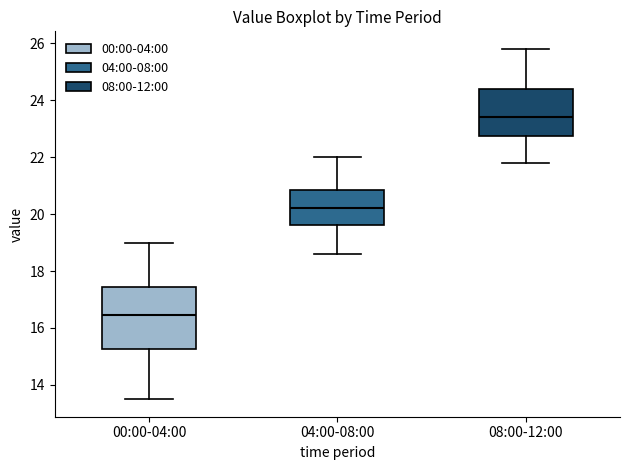

Where is the lower edge of the box for 04:00-08:00 on the y-axis? The values are not printed on the chart, so give them approximately, as read against the axis.

19.6